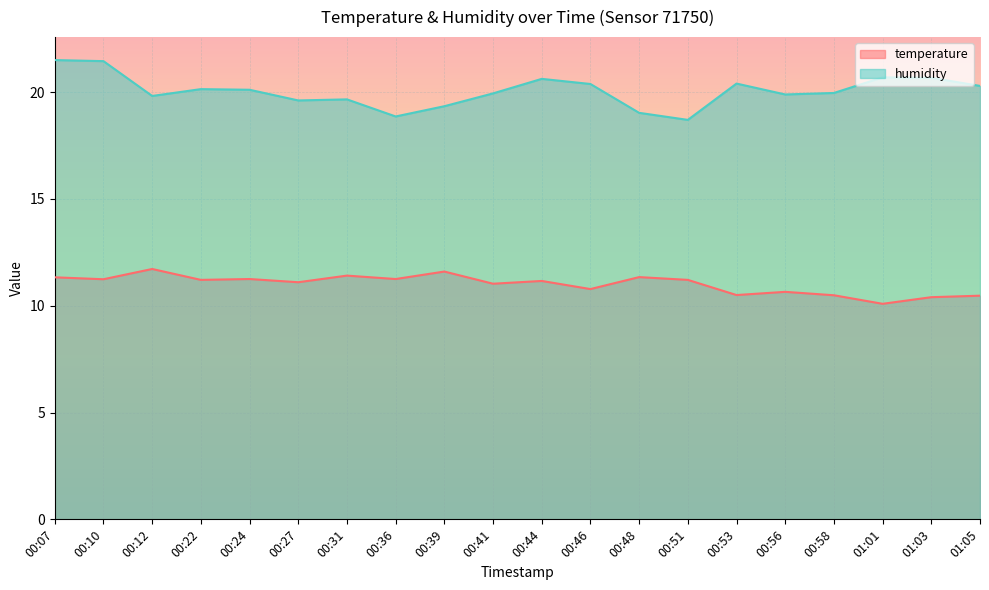

What is the sum of the humidity values at 00:51 and 00:22?

38.8